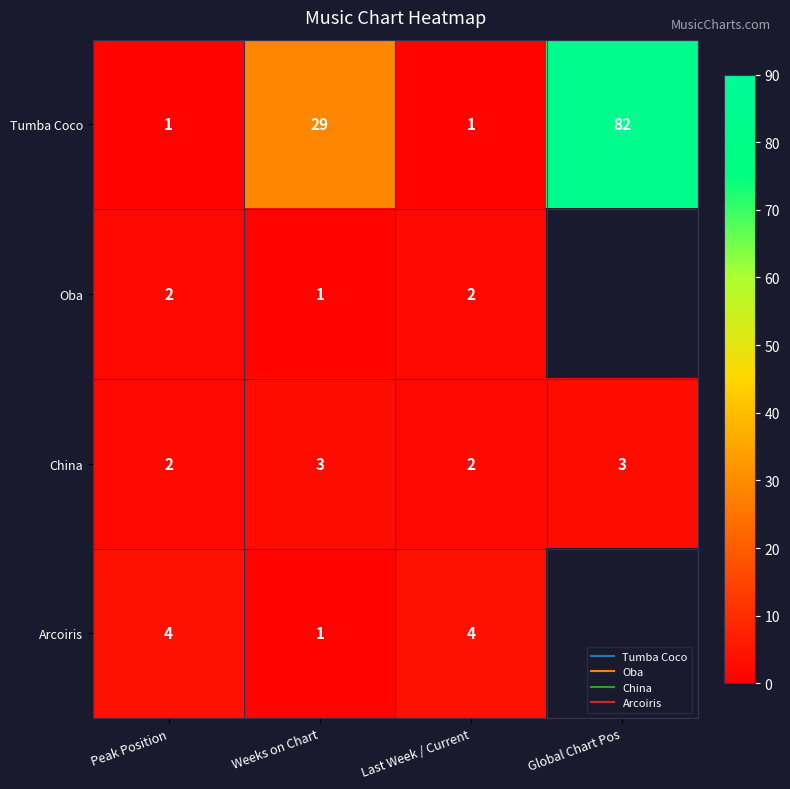

List the labels in order of Arcoiris value, smallest first.

Weeks on Chart, Peak Position, Last Week / Current, Global Chart Pos